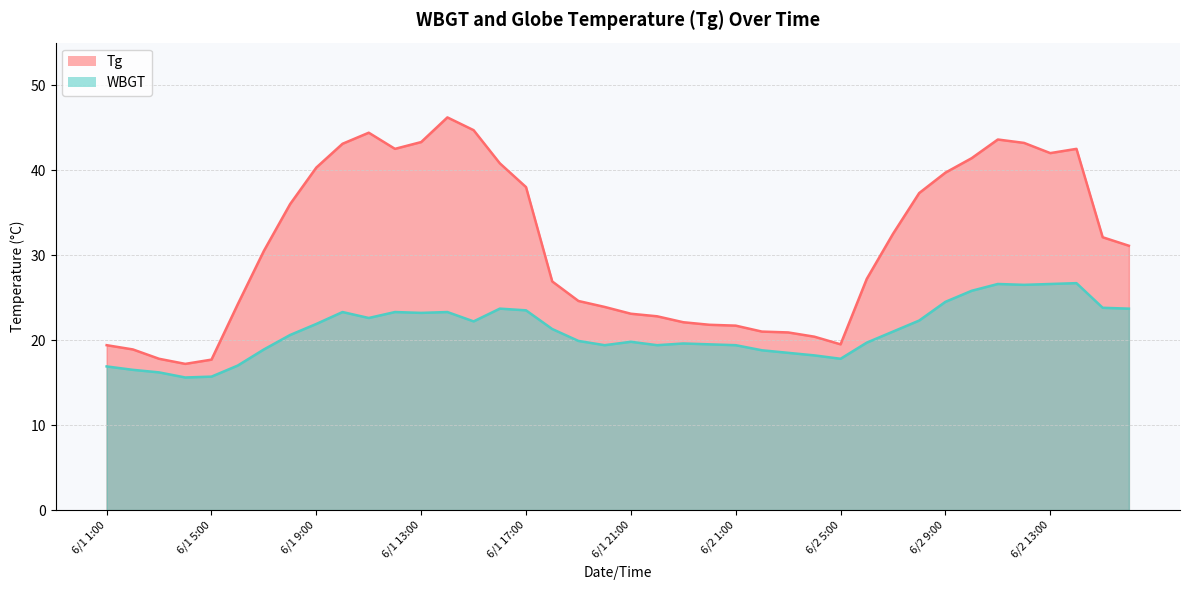

Which series has the largest total across all categories?

Tg